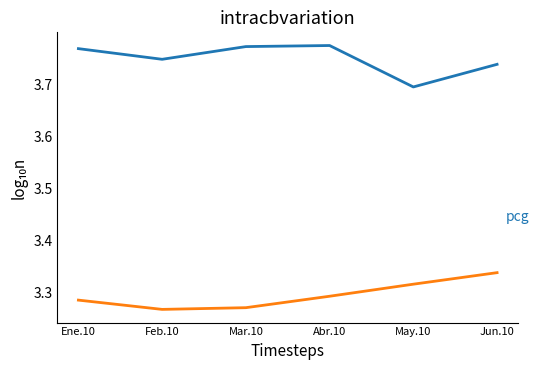

What is the total value across all series at Jun.10?

7.1